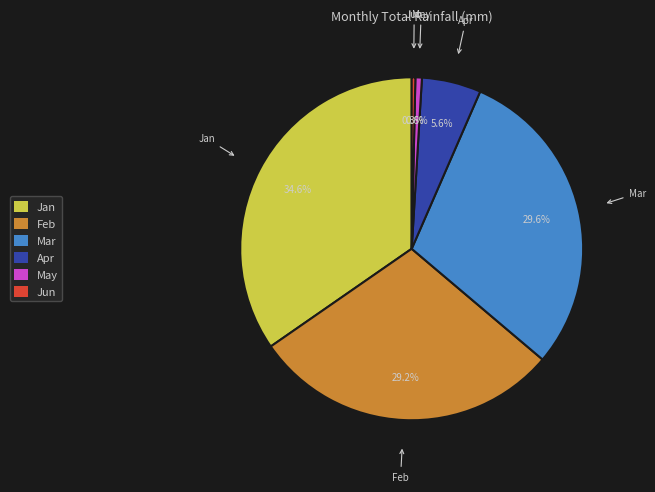

How many slices are in this pie chart?

6